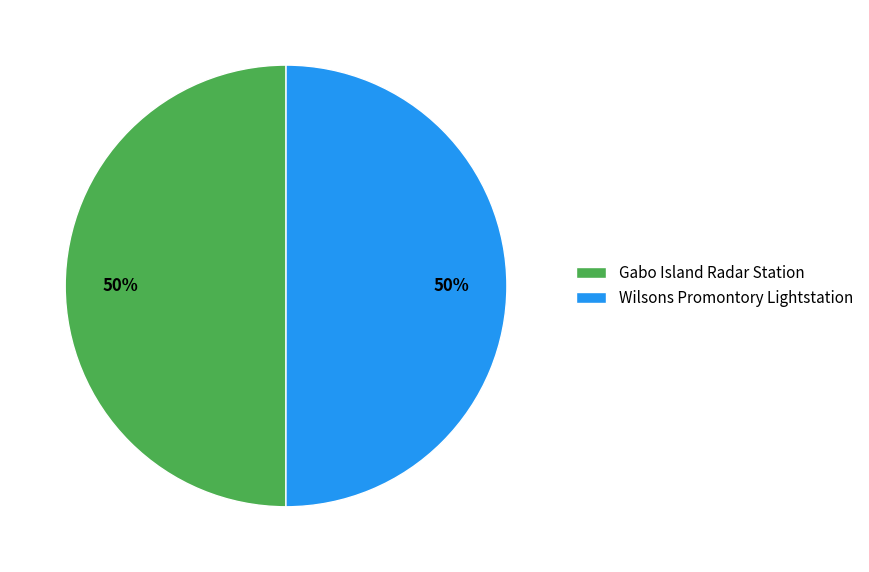

Do Gabo Island Radar Station and Wilsons Promontory Lightstation together represent more than half of the pie?

Yes